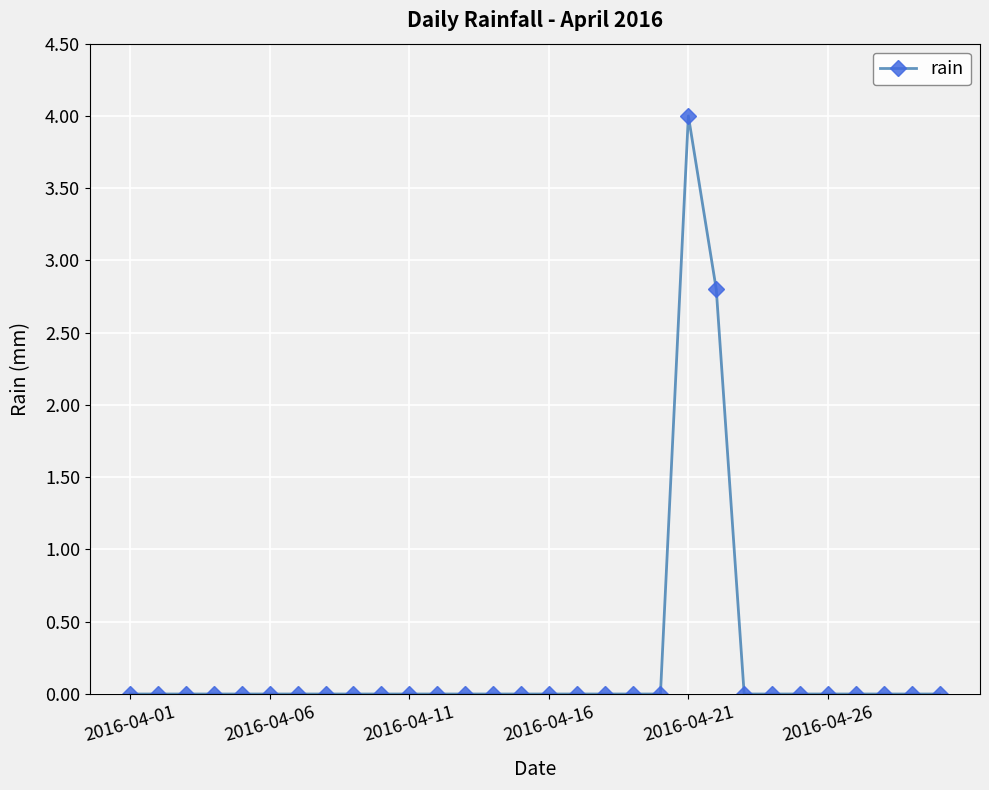

What is the difference between the maximum and second lowest values?

4.0